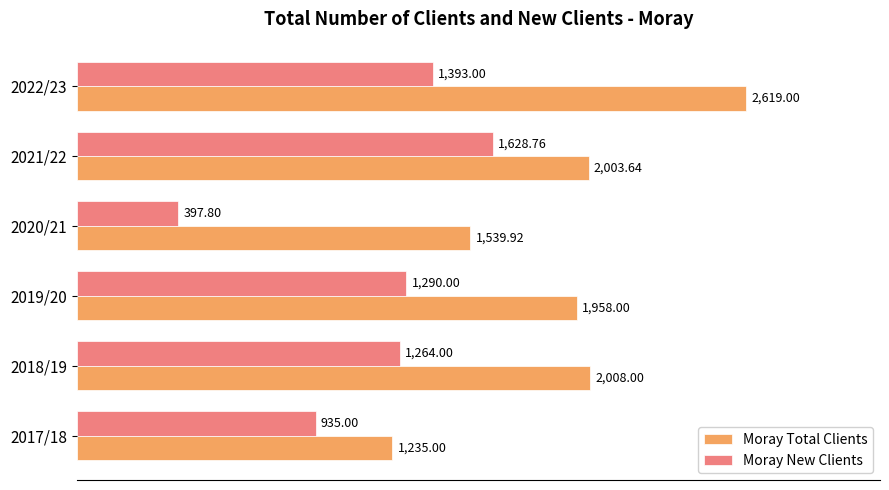

What is the difference between the maximum and minimum values in the Moray New Clients series?

1231.0